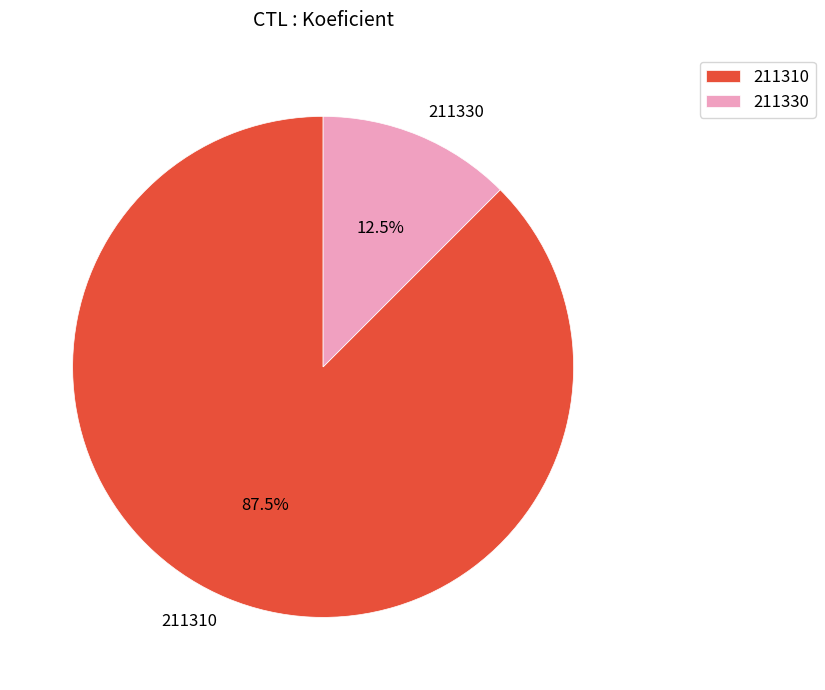

What is the majority slice?

211310